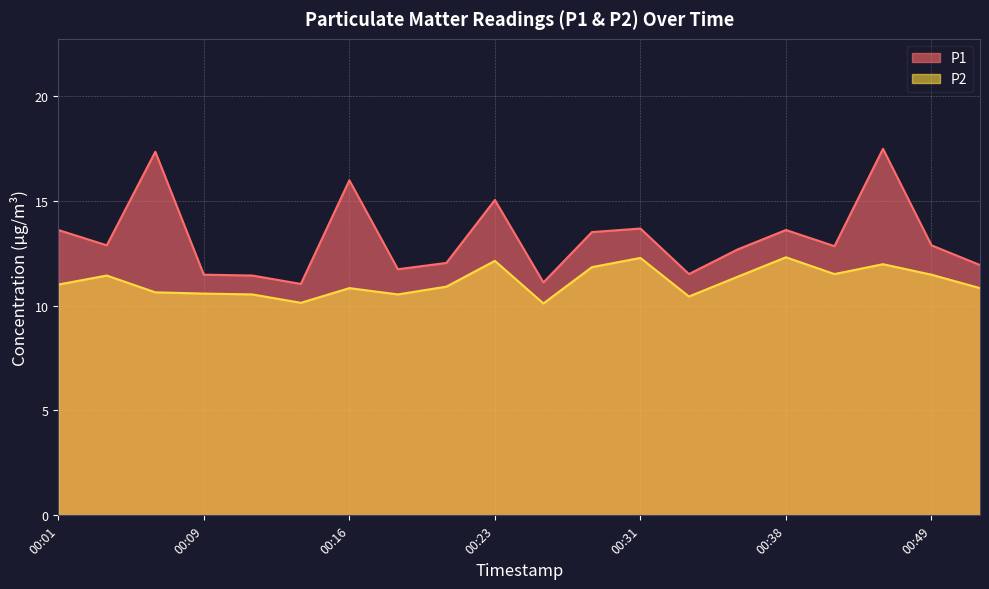

True or false: P1 and P2 cross at least once.

False